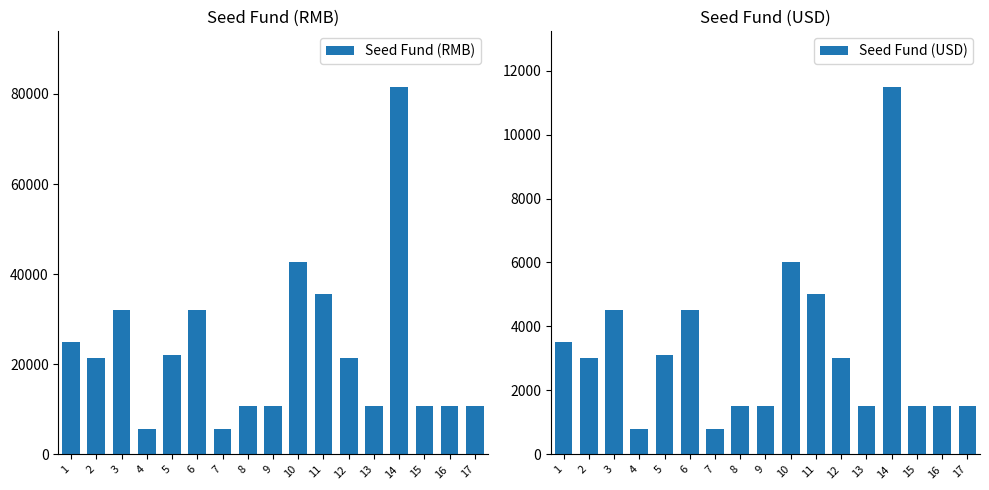

What is the difference between the Seed Fund (RMB) values at 3 and 4?

26270